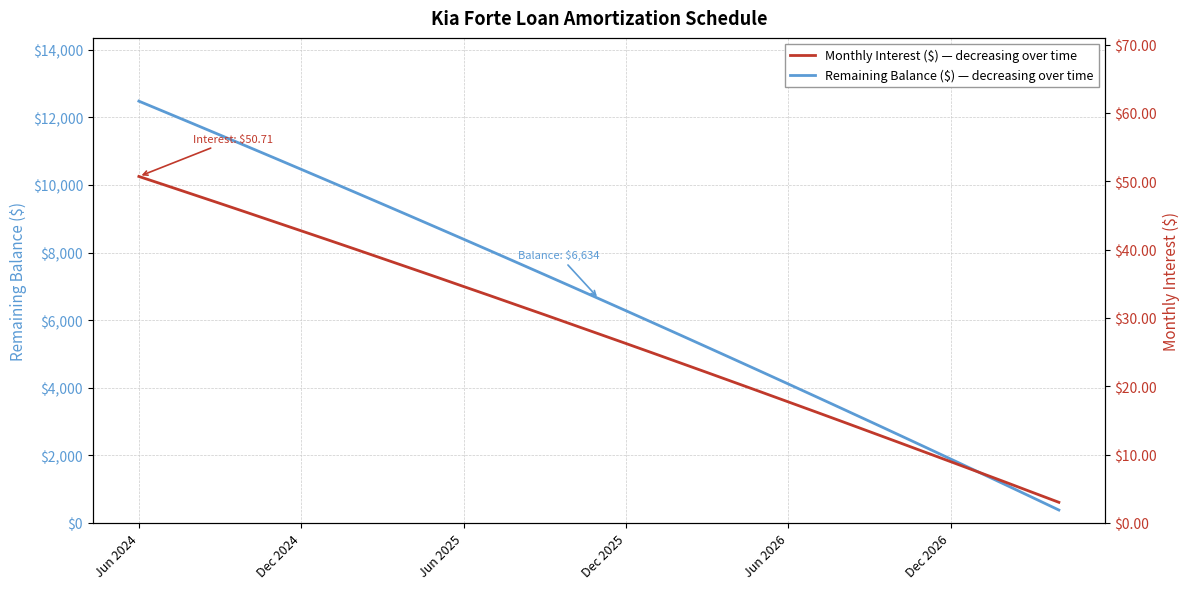

Is it true that Balance equals 380.0 at 34?

True